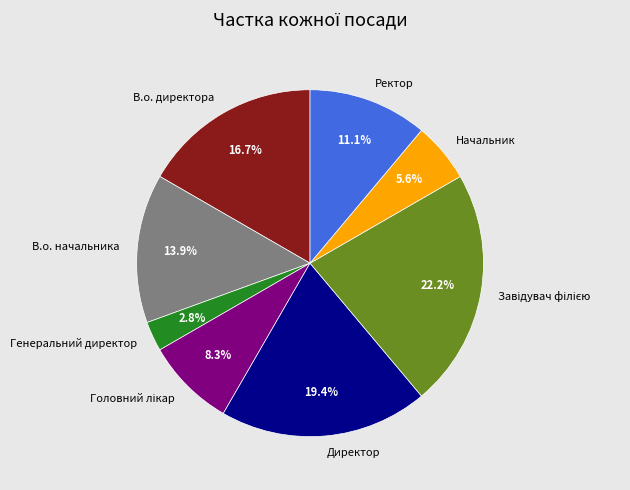

How much of the chart is everything except Ректор?

88.9%